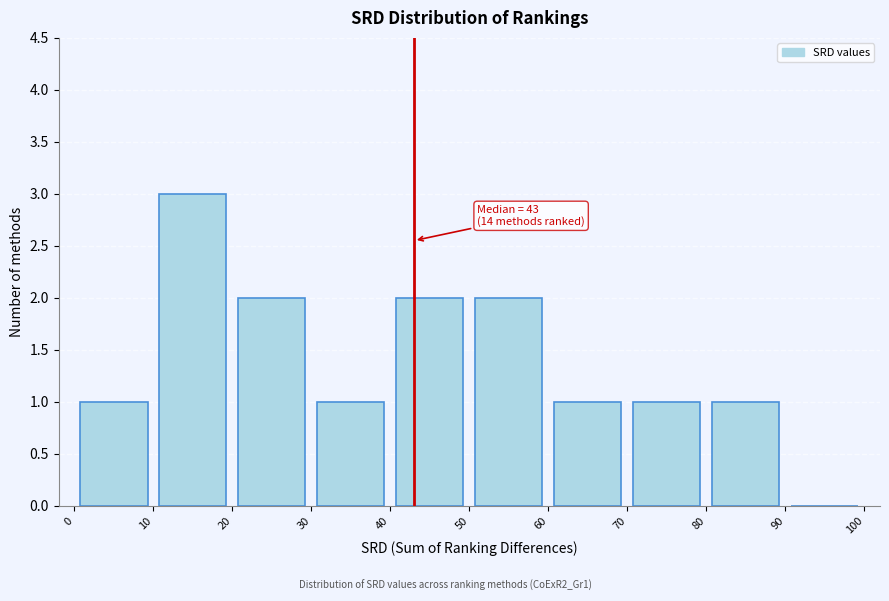

Over which range of the x-axis is the bar tallest?

10 to 20